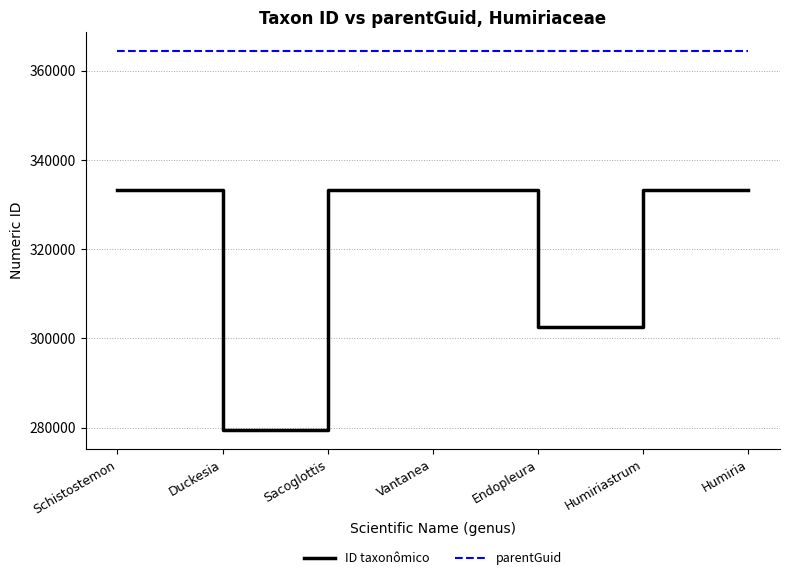

Is the value of ID taxonômico at Schistostemon greater than the value of parentGuid at Vantanea?

No